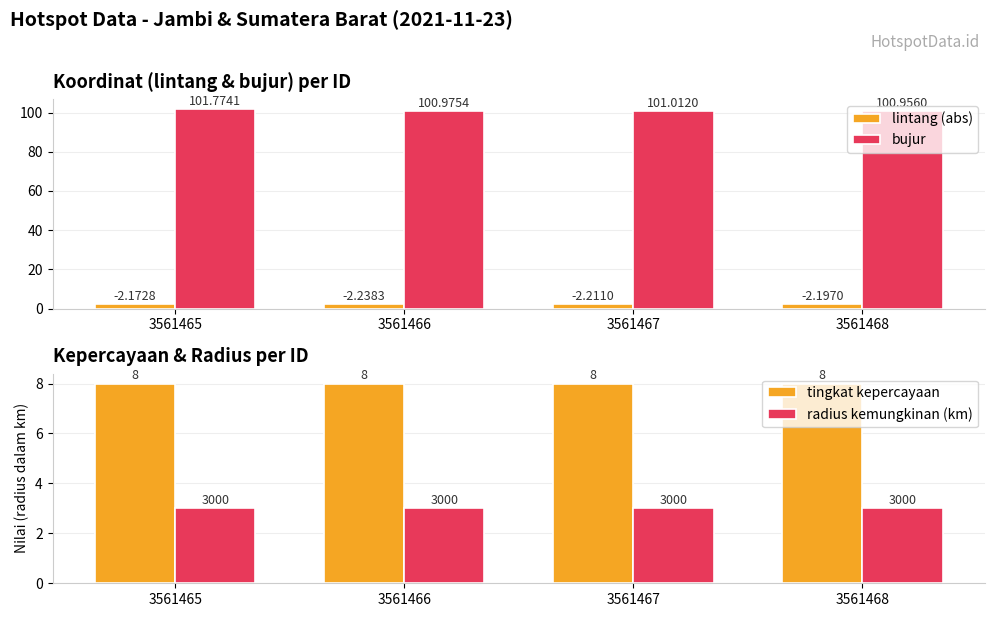

What is the total value across all series at 3561467?

114.2